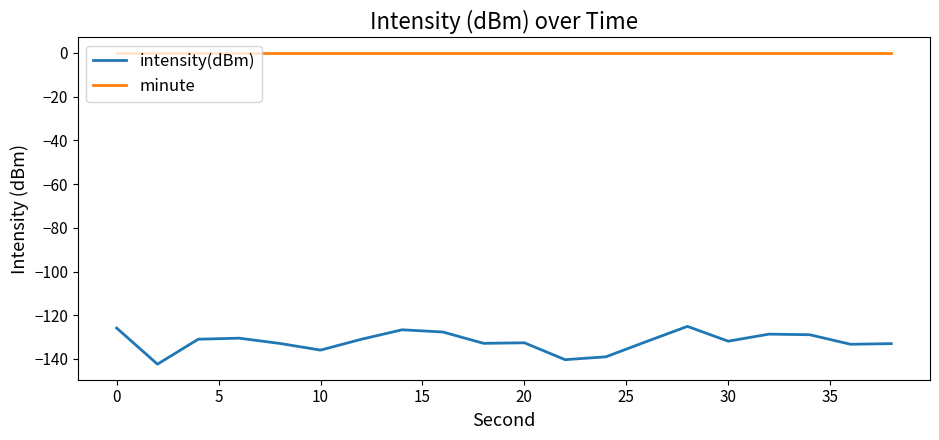

Does the chart have visible grid lines?

No